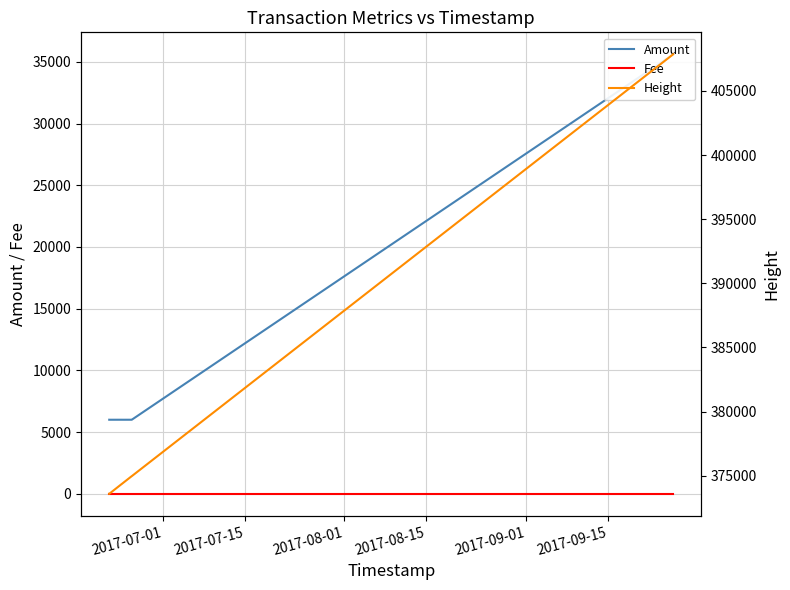

Does the chart have visible grid lines?

Yes